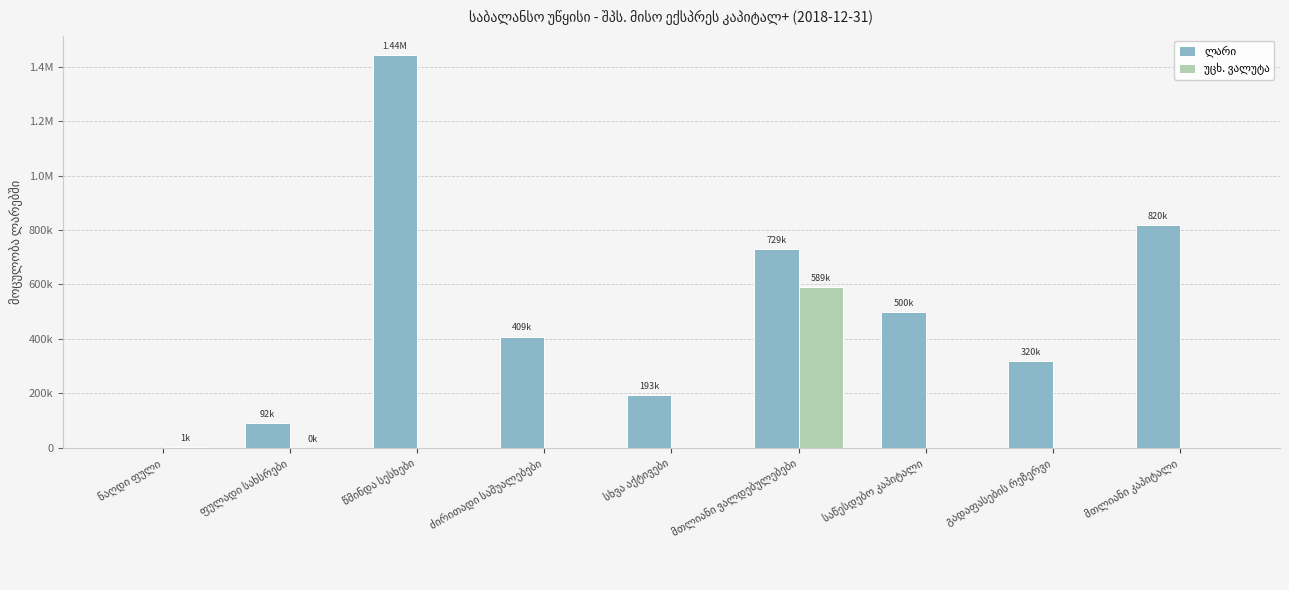

Does the chart contain stacked bars?

No